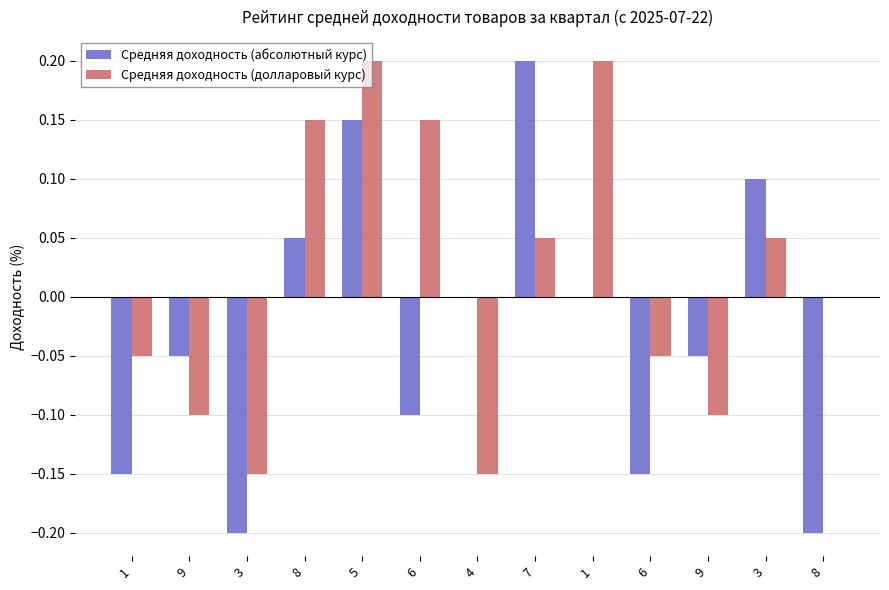

What is the total value across all series at 8?

0.2